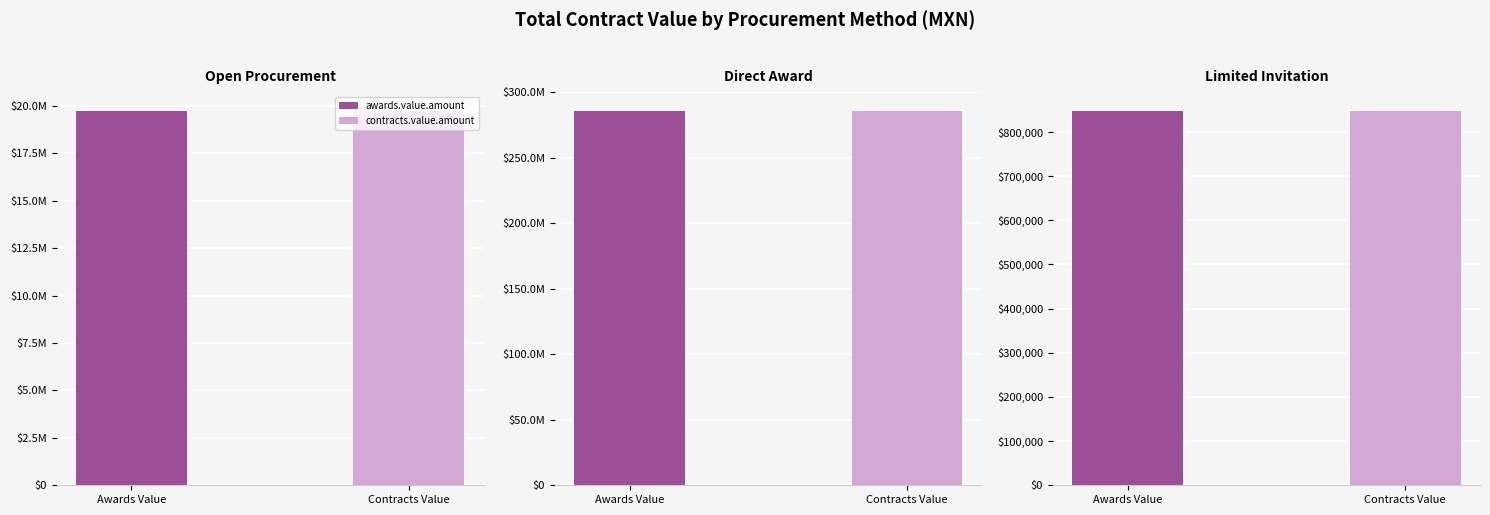

At how many categories does at least one series exceed 129644164?

1